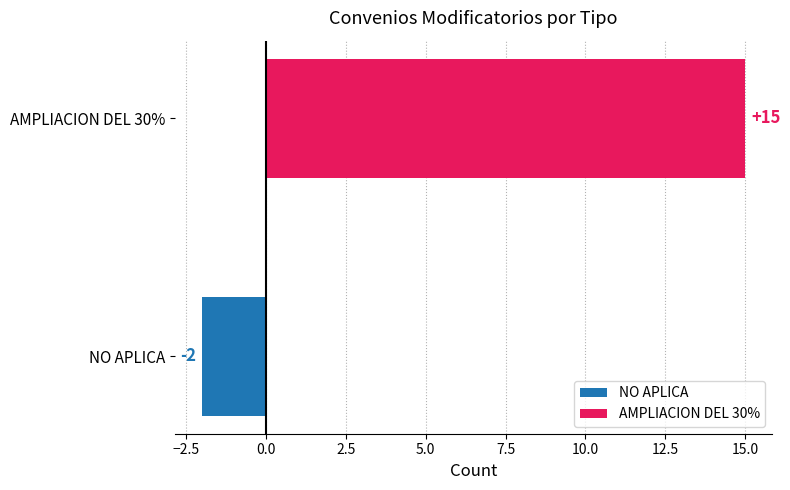

Does the chart contain stacked bars?

No